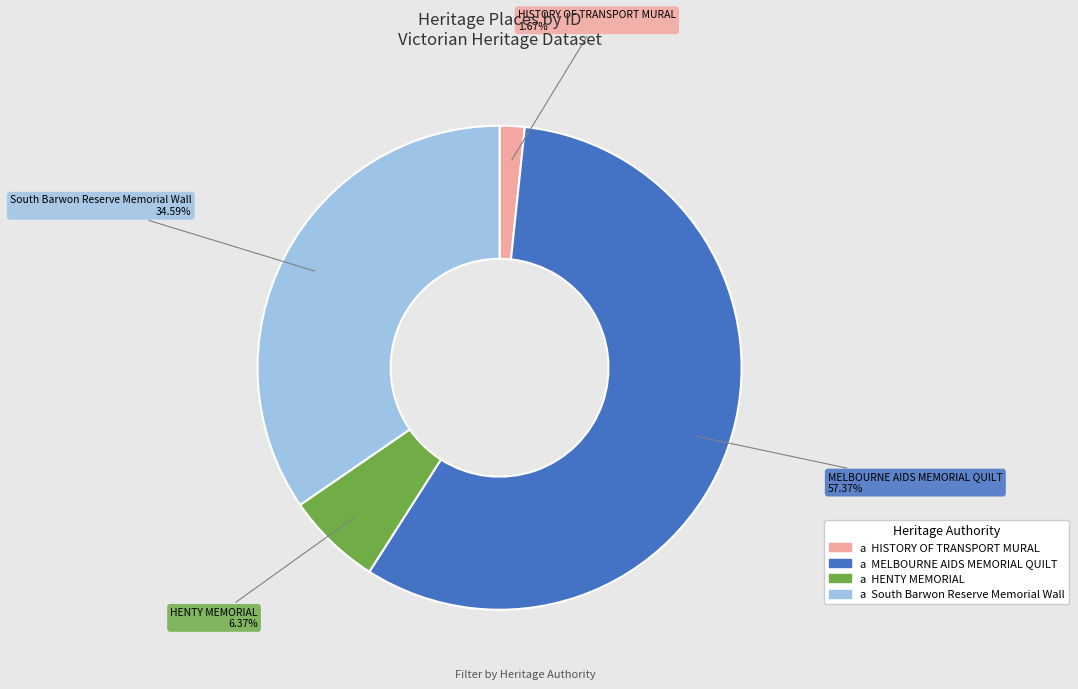

Count the number of slices in the pie.

4